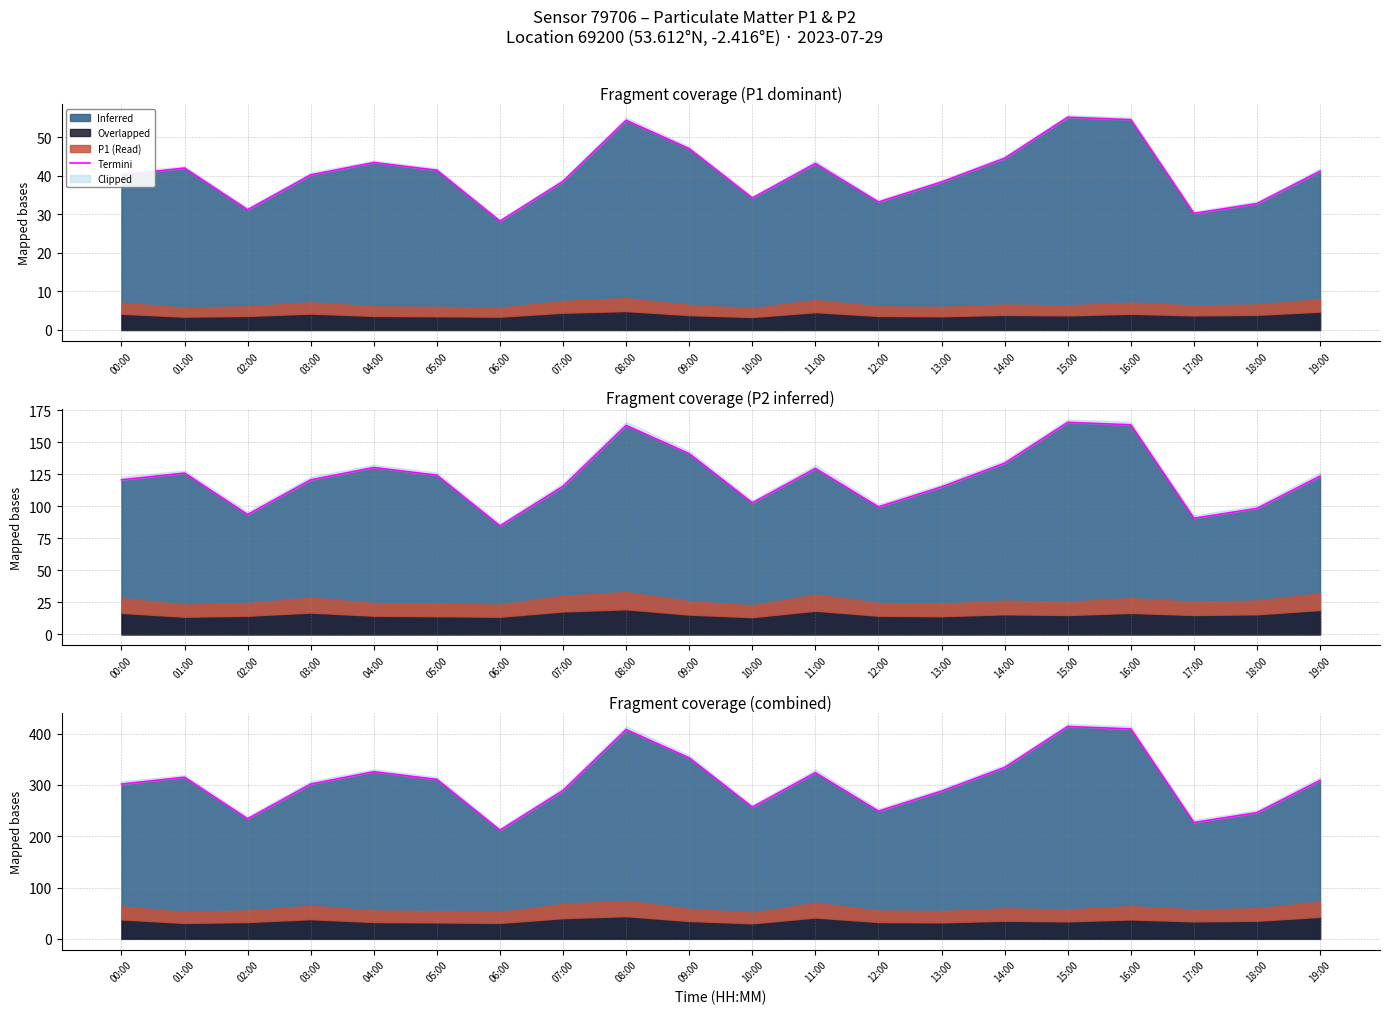

How many lines are shown in the chart?

1